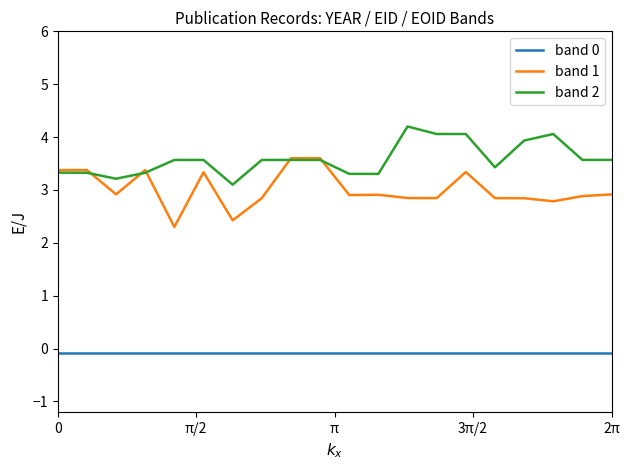

At how many categories does at least one series exceed 0?

20